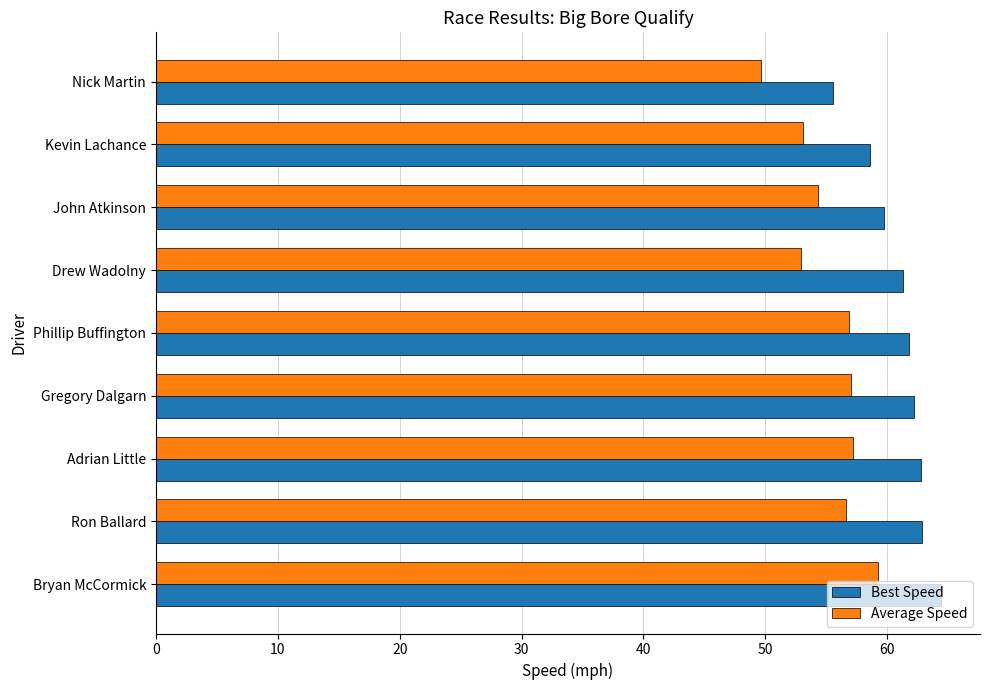

Rank the series at Adrian Little from highest to lowest value.

Best Speed, Average Speed